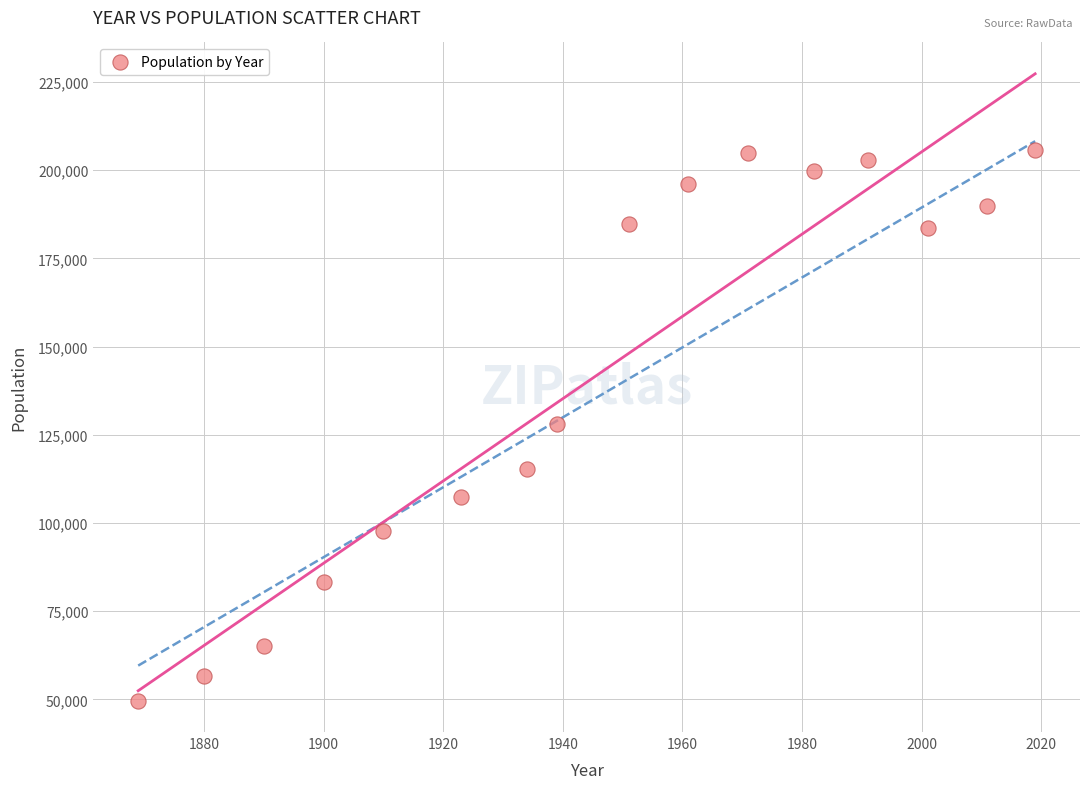

What is the range of Y values (max minus min)?

156091